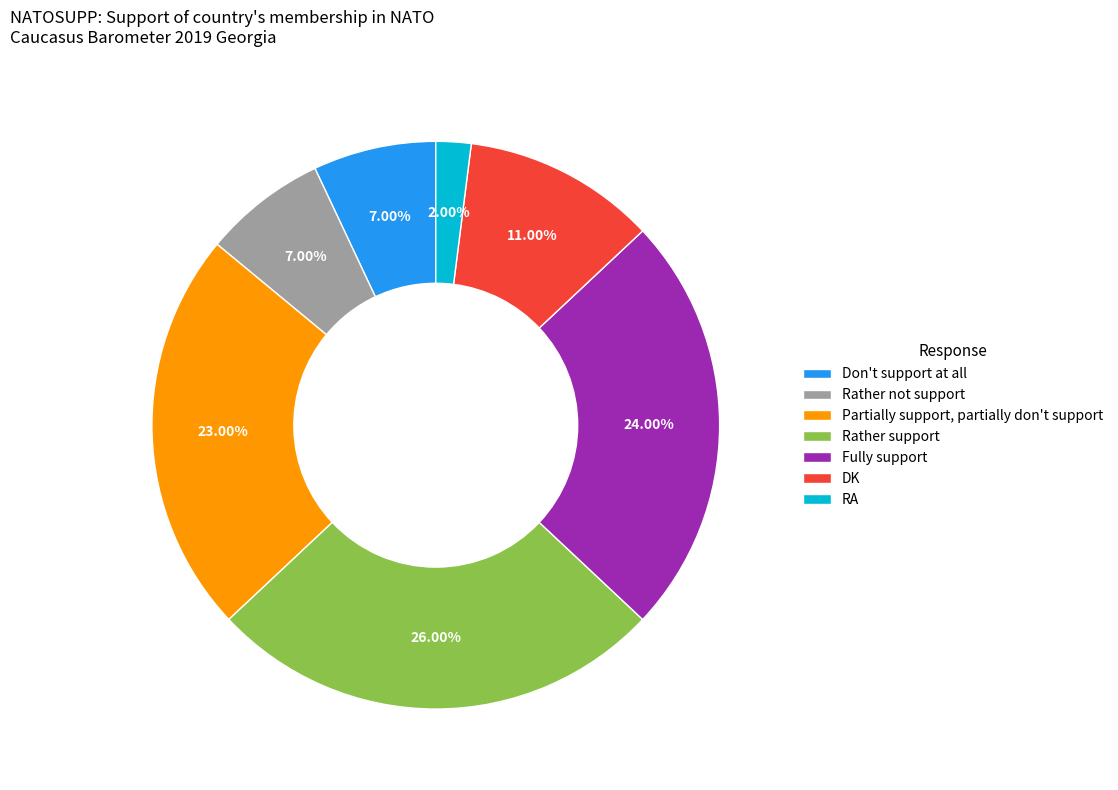

To the nearest percent, what is the difference between the largest and smallest slice percentages?

24%